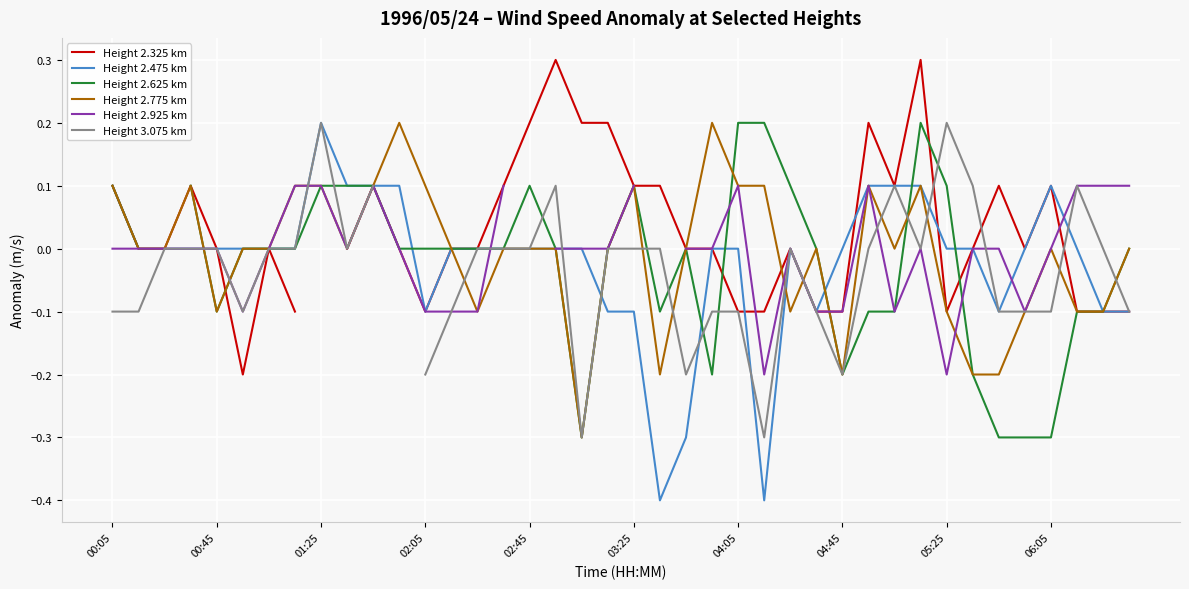

True or false: Height 2.325 km and Height 2.925 km intersect in this chart.

True